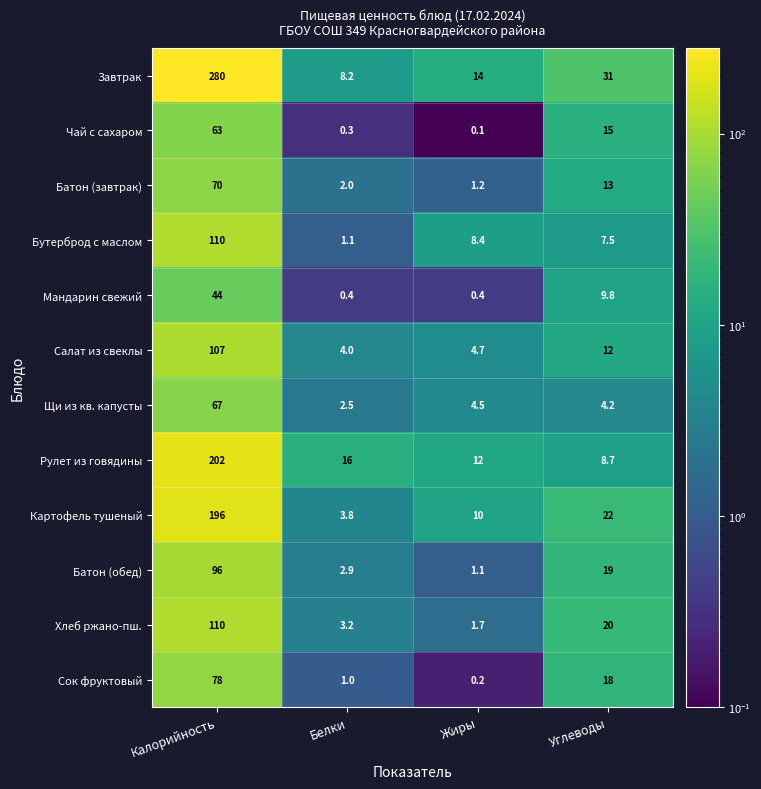

At Белки, list the series in order from smallest to largest.

Чай с сахаром, Мандарин свежий, Сок фруктовый, Бутерброд с маслом, Батон (завтрак), Щи из кв. капусты, Батон (обед), Хлеб ржано-пш., Картофель тушеный, Салат из свеклы, Завтрак, Рулет из говядины